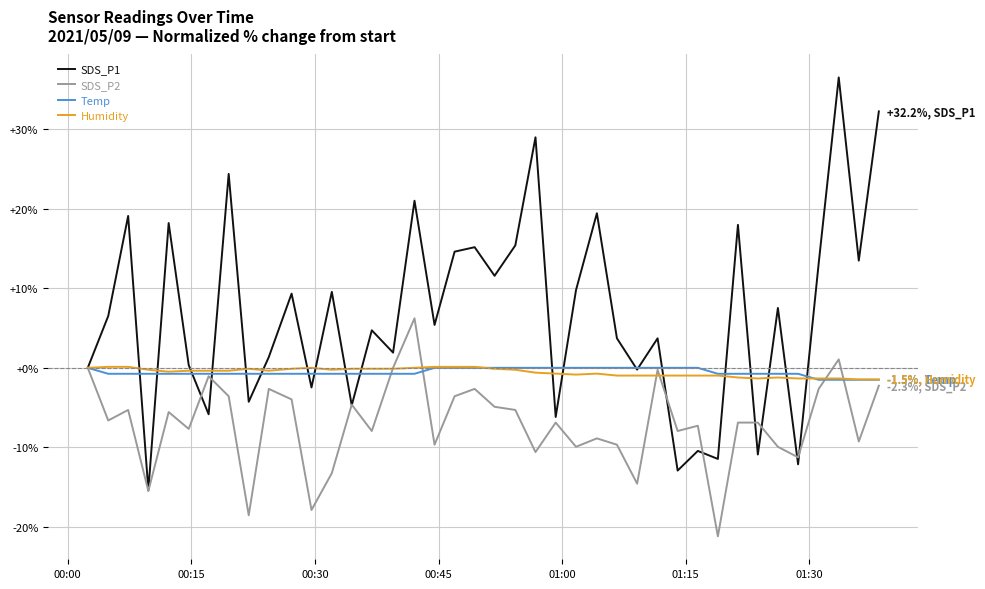

Count the number of categories in the chart.

40